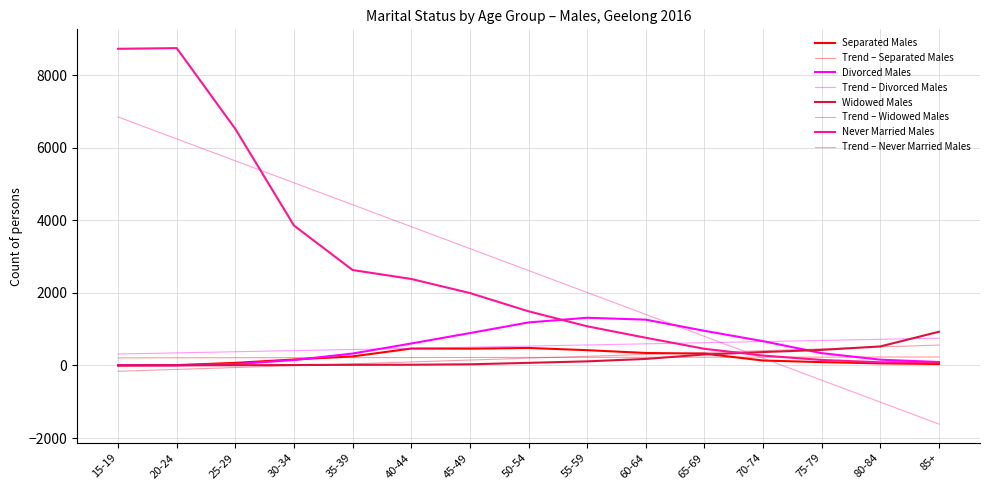

Does the chart display data point markers on the line(s)?

No